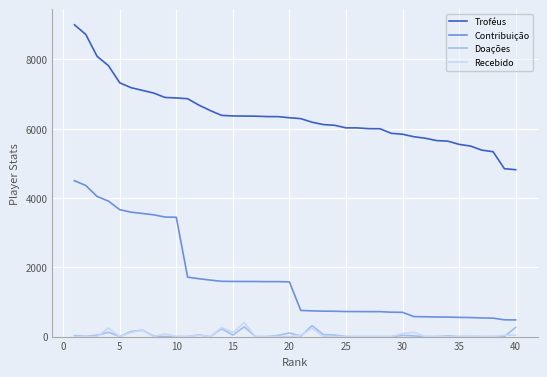

What is the average value of the Troféus series?

6383